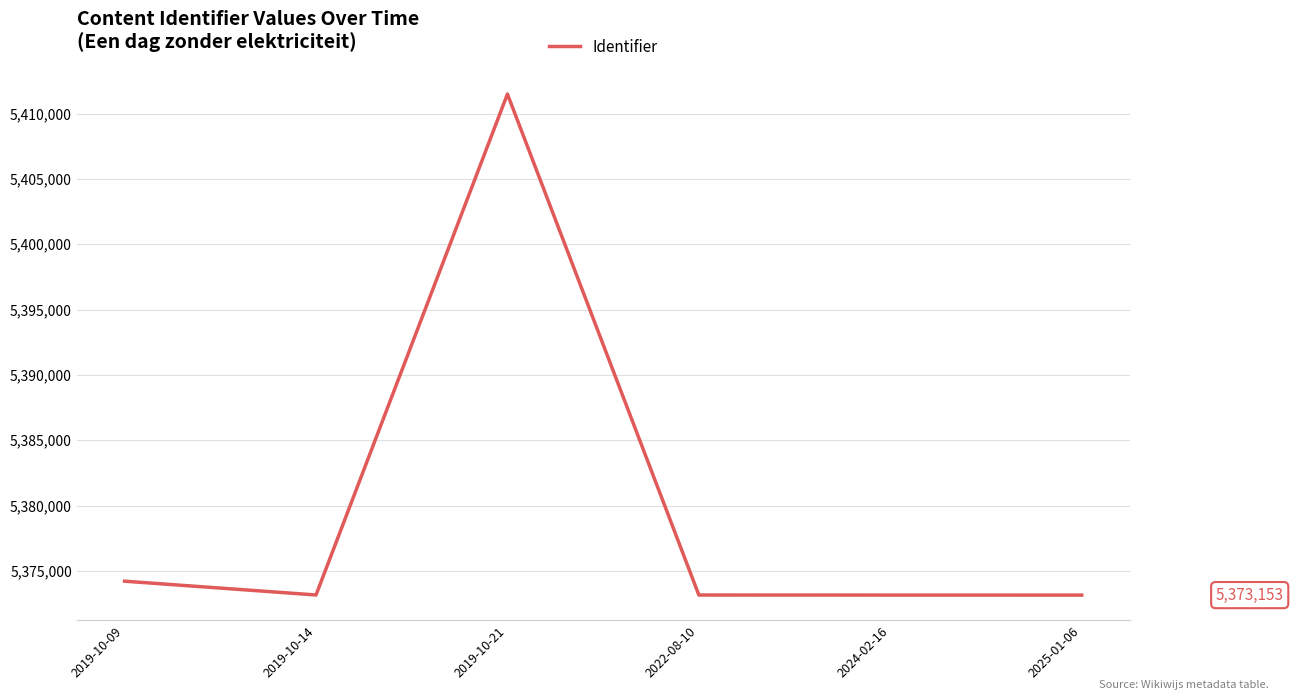

What is the change in value from 2024-02-16 to 2025-01-06?

-2.5